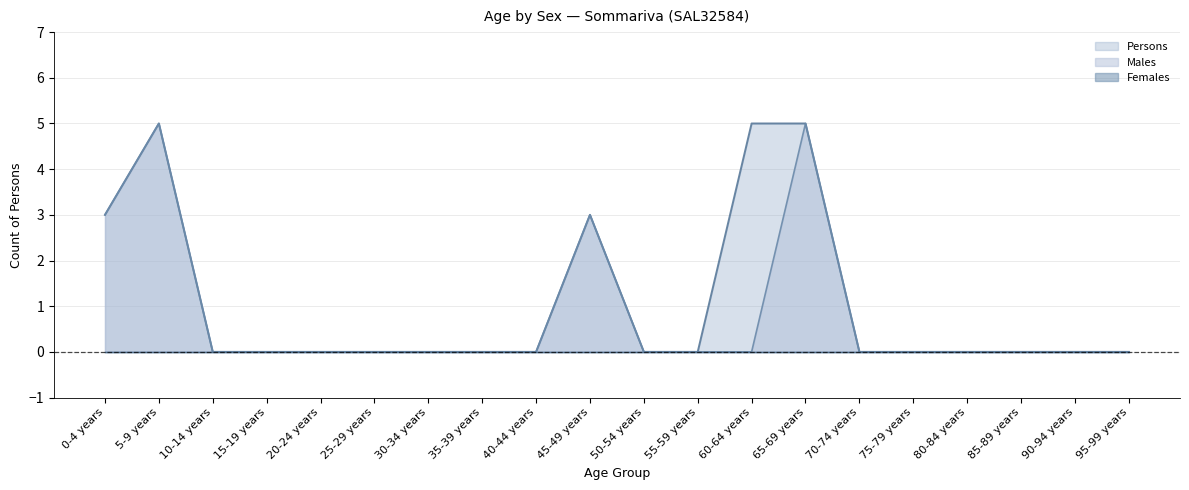

Does the chart display data point markers on the line(s)?

No